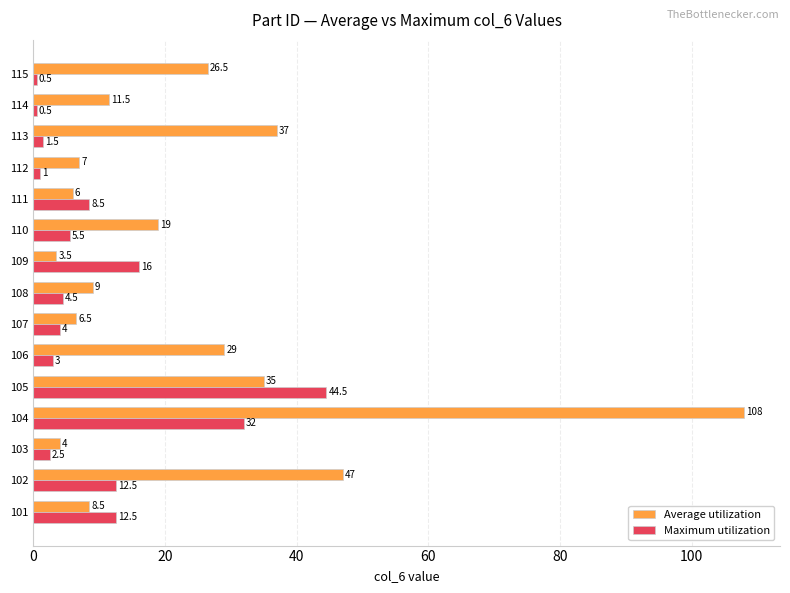

Which series changed the most between 111 and 114?

Maximum utilization